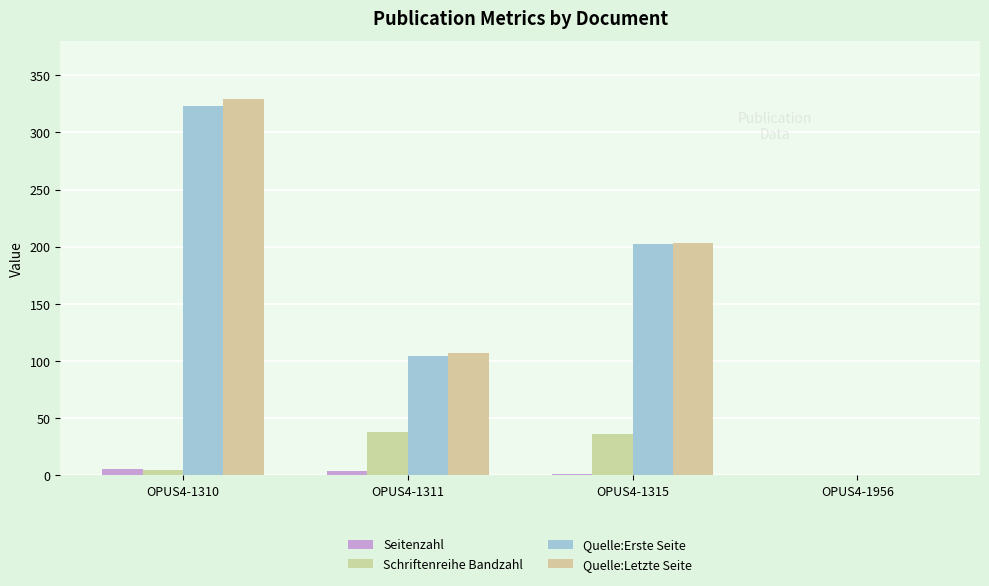

Which category has the highest value across all series?

OPUS4-1310